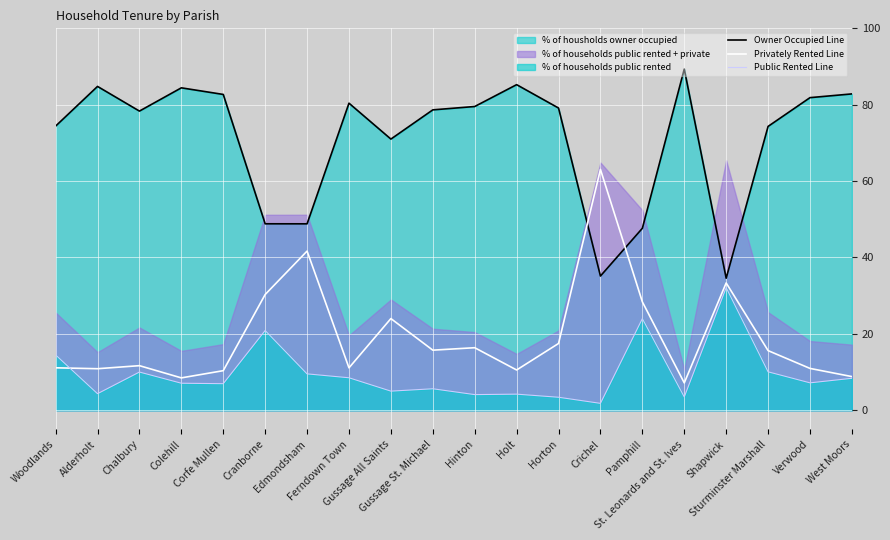

Reading left to right, what are all the values shown in this chart?

Owner Occupied Line: Woodlands=74.4	Alderholt=84.8	Chalbury=78.3	Colehill=84.4	Corfe Mullen=82.7	Cranborne=48.8	Edmondsham=48.8	Ferndown Town=80.4	Gussage All Saints=71.0	Gussage St. Michael=78.7	Hinton=79.5	Holt=85.2	Horton=79.1	Crichel=35.1	Pamphill=47.6	St. Leonards and St. Ives=89.3	Shapwick=34.6	Sturminster Marshall=74.3	Verwood=81.8	West Moors=82.8
Privately Rented Line: Woodlands=11.1	Alderholt=10.9	Chalbury=11.7	Colehill=8.5	Corfe Mullen=10.4	Cranborne=30.3	Edmondsham=41.7	Ferndown Town=11.1	Gussage All Saints=24.0	Gussage St. Michael=15.7	Hinton=16.4	Holt=10.5	Horton=17.5	Crichel=63.1	Pamphill=28.4	St. Leonards and St. Ives=7.2	Shapwick=33.3	Sturminster Marshall=15.6	Verwood=10.9	West Moors=8.8
Public Rented Line: Woodlands=14.5	Alderholt=4.3	Chalbury=10.0	Colehill=7.1	Corfe Mullen=7.0	Cranborne=20.9	Edmondsham=9.5	Ferndown Town=8.5	Gussage All Saints=5.0	Gussage St. Michael=5.6	Hinton=4.1	Holt=4.2	Horton=3.4	Crichel=1.8	Pamphill=24.0	St. Leonards and St. Ives=3.5	Shapwick=32.1	Sturminster Marshall=10.1	Verwood=7.2	West Moors=8.4